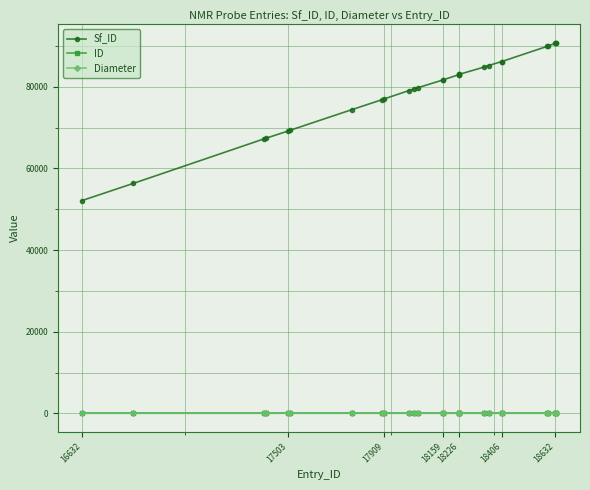

True or false: ID and Sf_ID cross at least once.

False